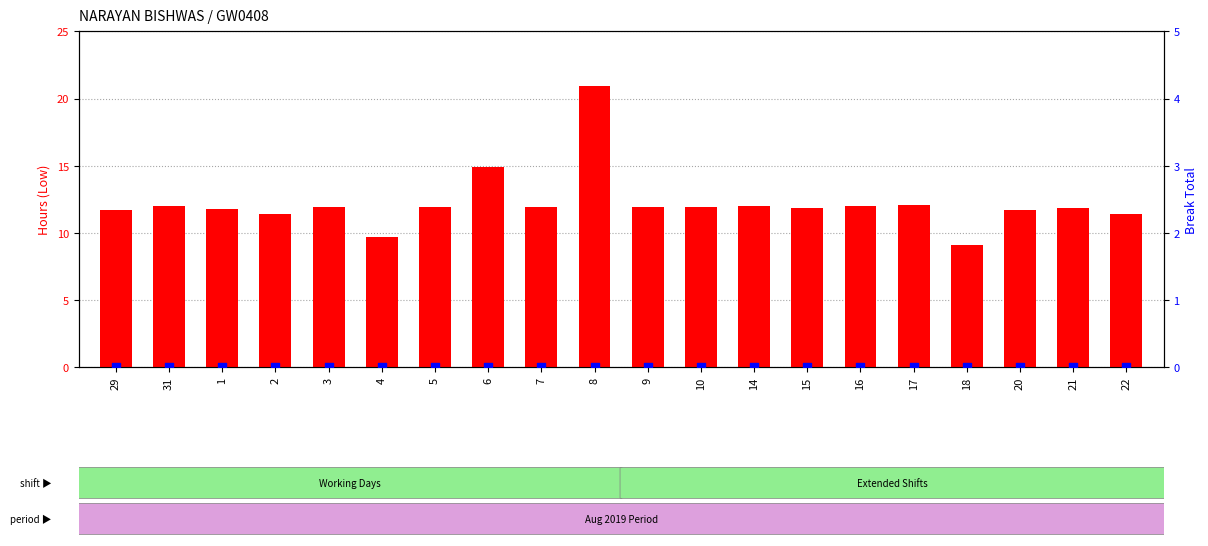

Which series has the largest Y range (max minus min)?

Low (hours)